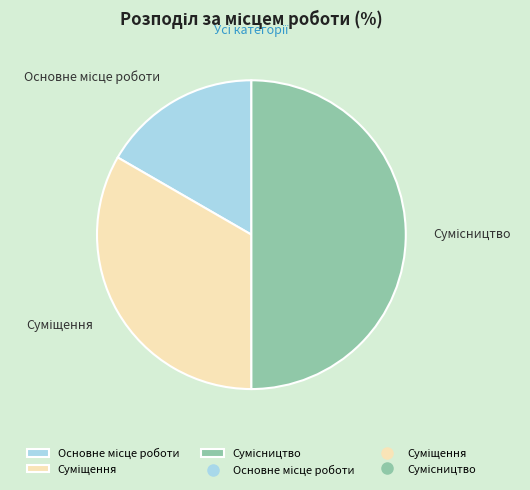

To the nearest percent, what is the difference between the largest and smallest slice percentages?

33%